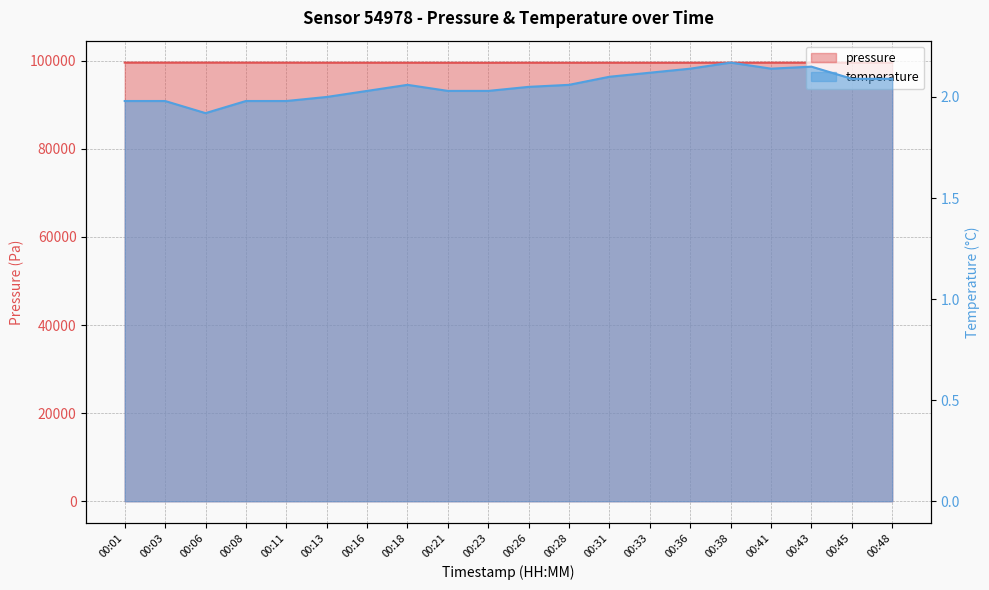

What is the approximate value of pressure at 00:06?

99583.6